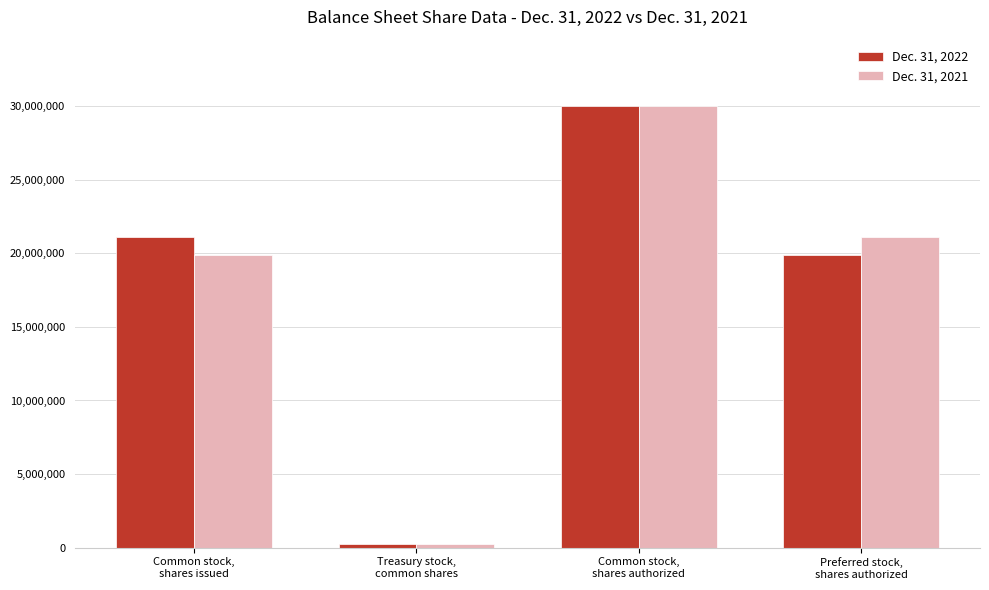

At Preferred stock,
shares authorized, list the series in order from largest to smallest.

Dec. 31, 2021, Dec. 31, 2022